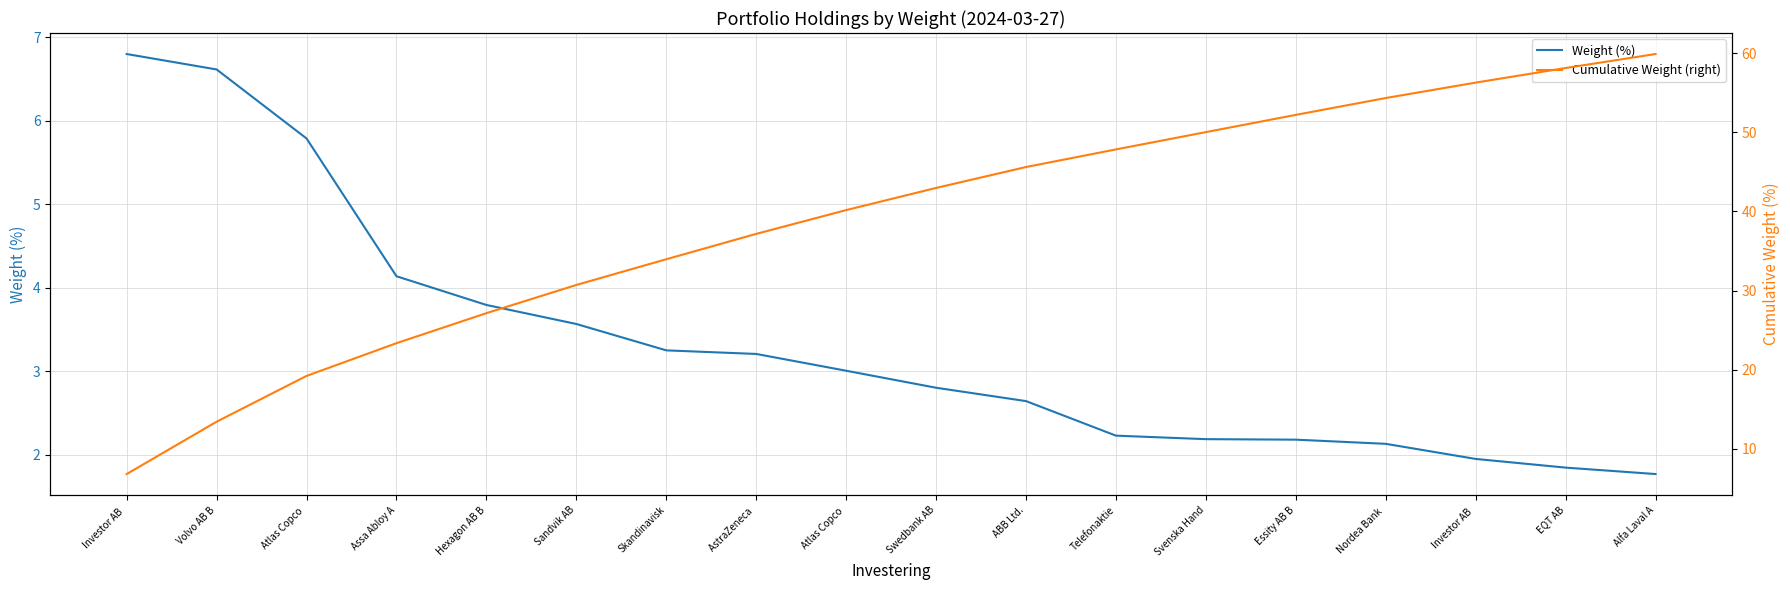

Between Investor AB  and AstraZeneca , which series saw the biggest shift?

Cumulative Weight (right)